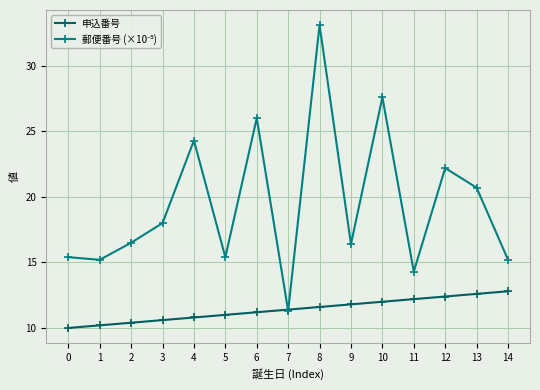

At which category is the sum across all series the highest?

8